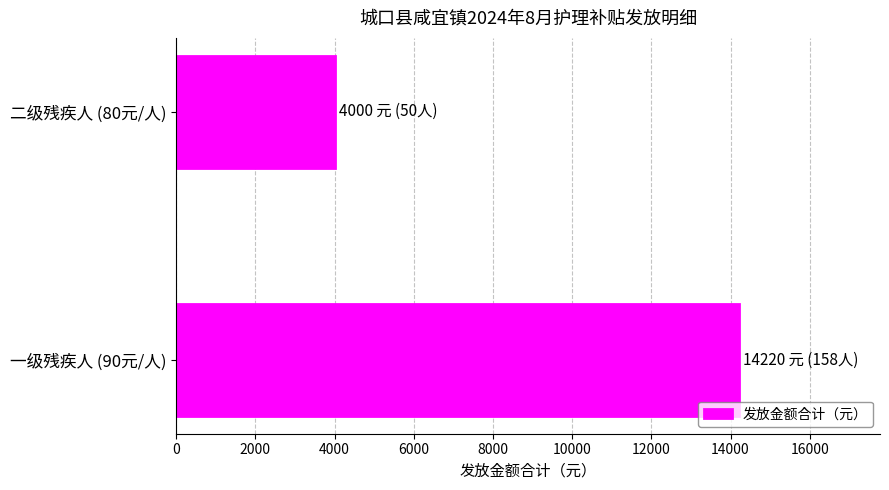

What is the difference between the maximum and minimum values?

10220